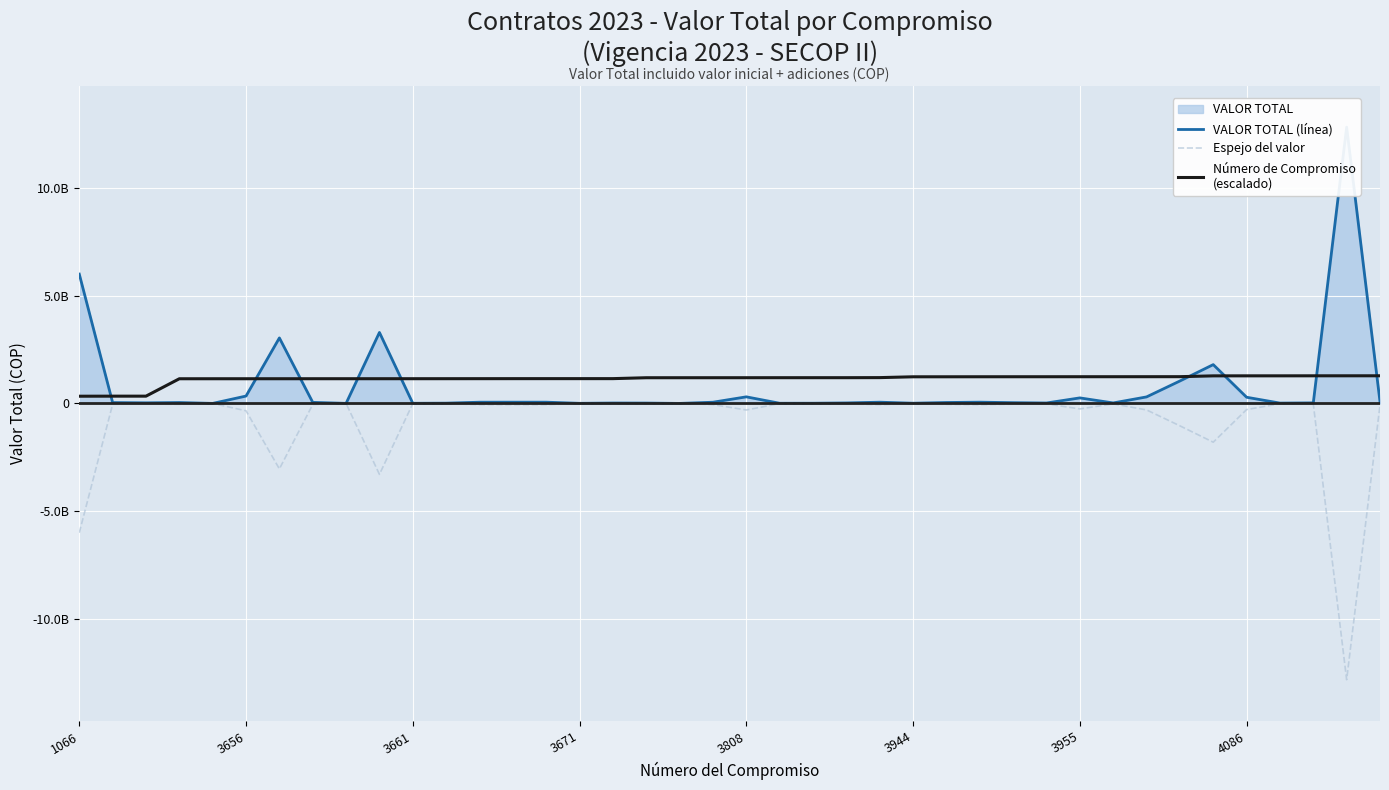

Does the chart display data point markers on the line(s)?

No